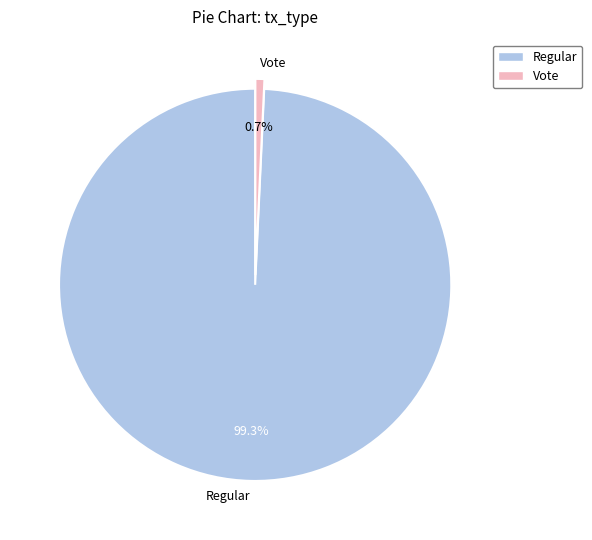

Count the number of slices in the pie.

2